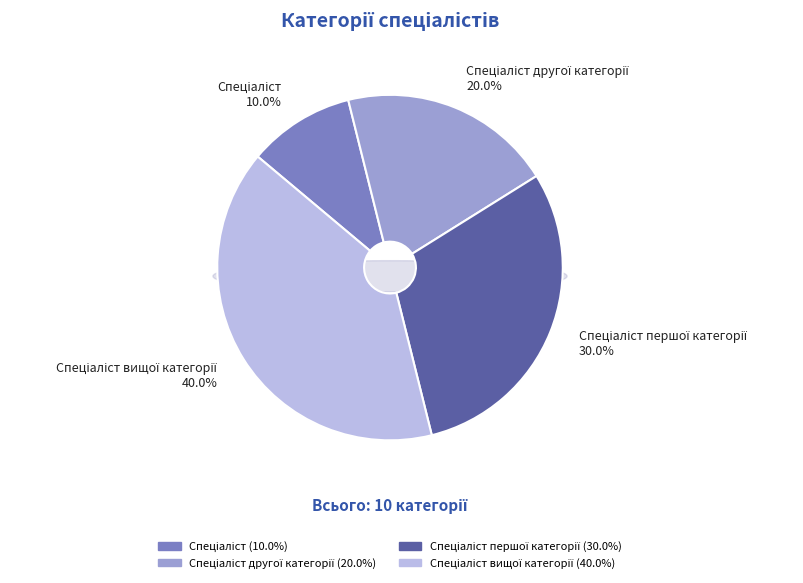

To the nearest percent, what is the difference between the Спеціаліст другої категорії and Спеціаліст першої категорії slice percentages?

10%